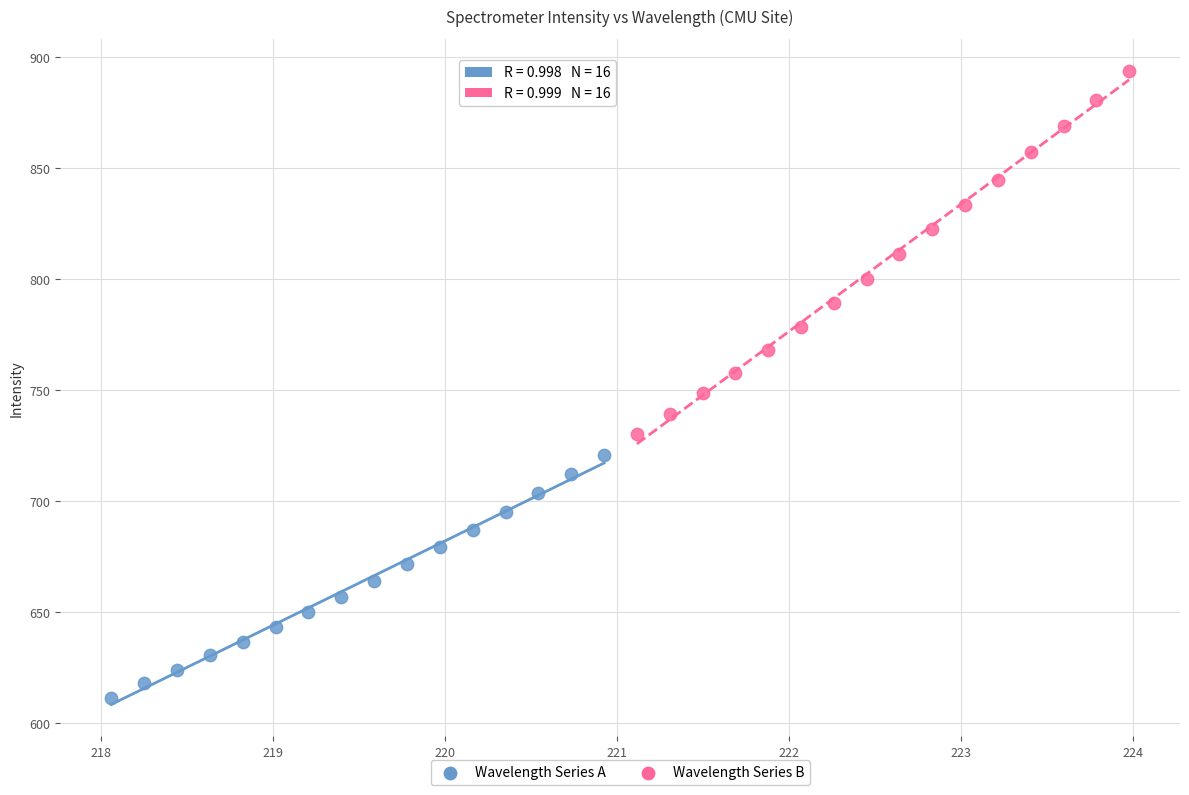

Which series contains the lowest Y value?

Wavelength Series A